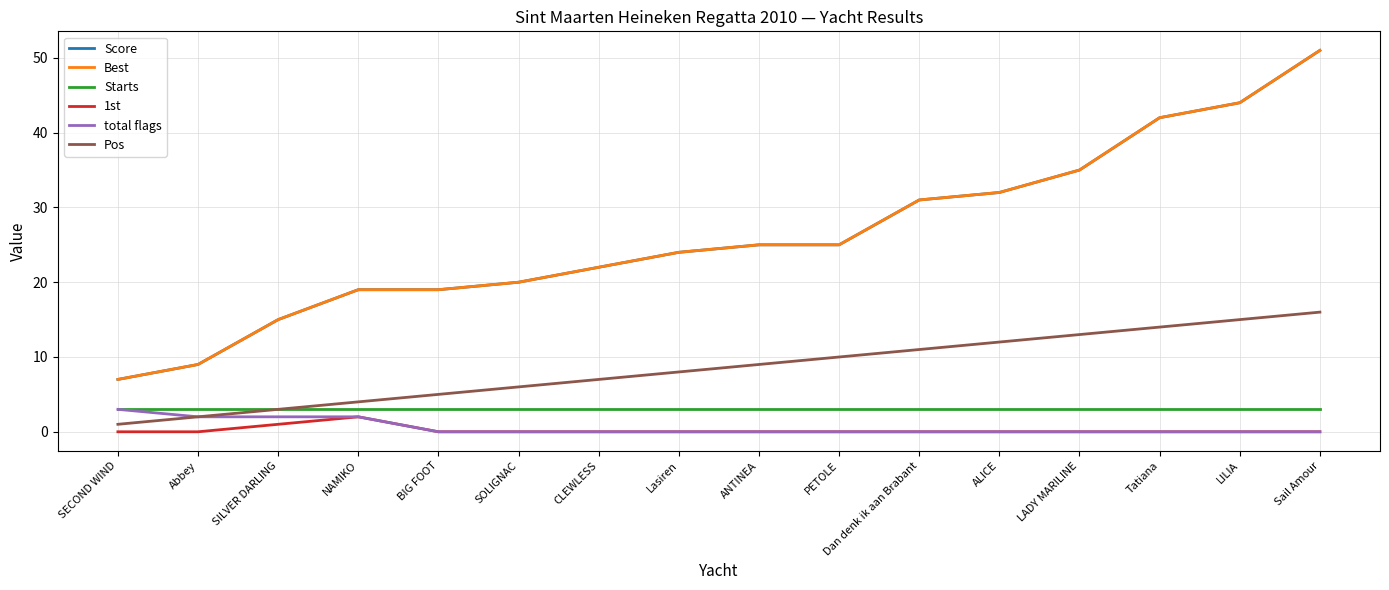

At which label is 1st closest to 1?

SILVER DARLING